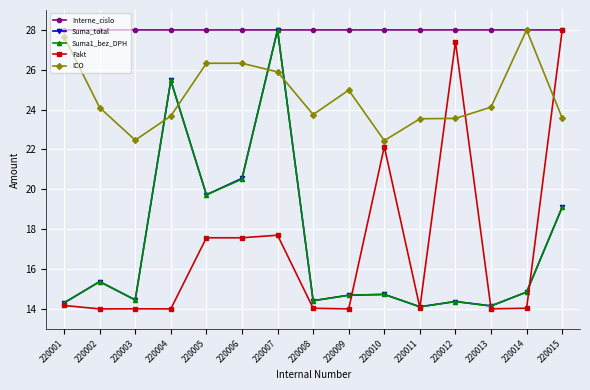

Between 220007 and 220014, which series saw the biggest shift?

Suma_total